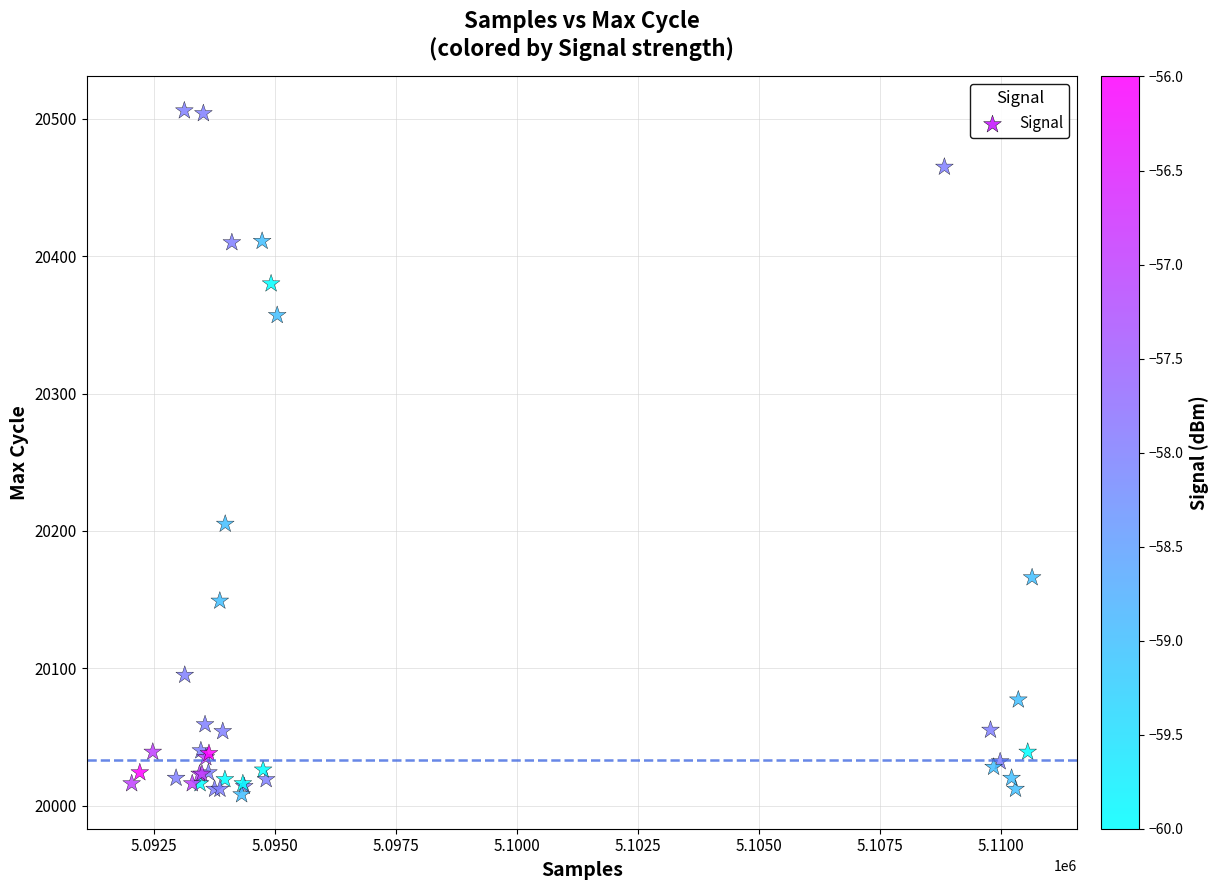

What Y value in the scatter plot is closest to 20257?

20205